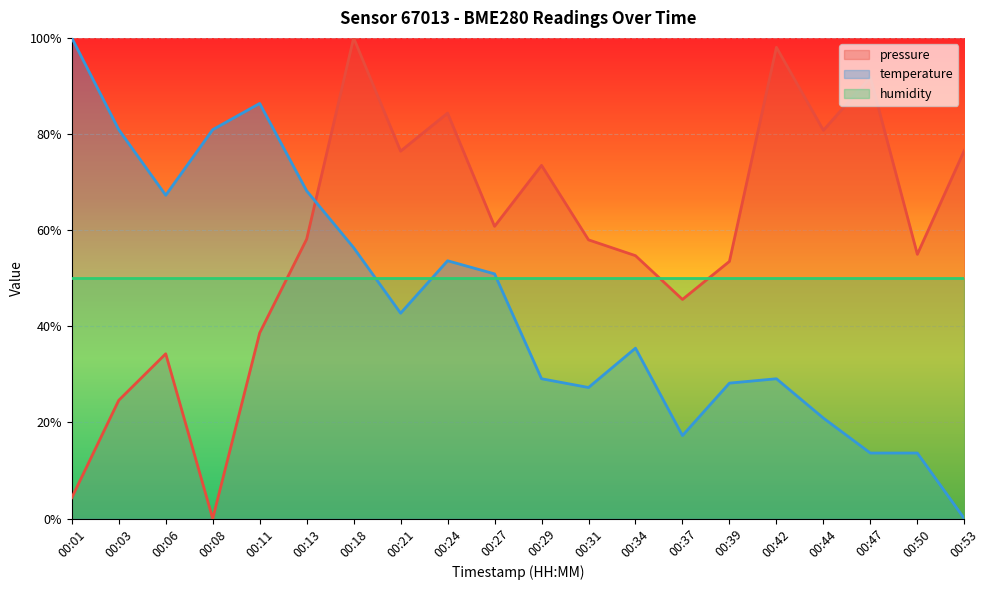

The value of temperature at 00:03 is 0.8. True or false?

True